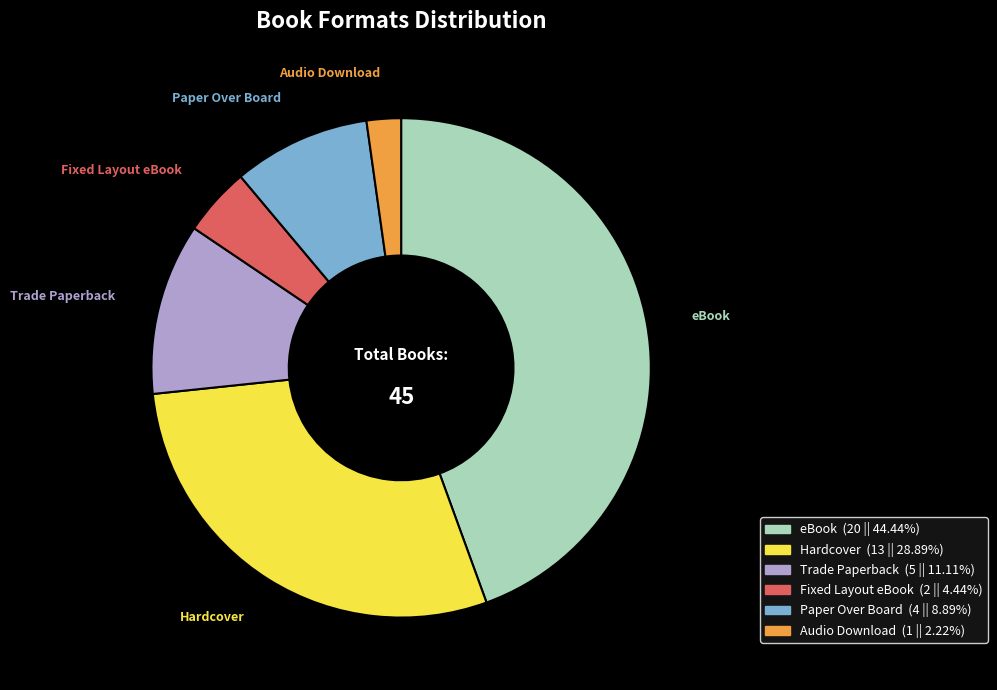

Which category has the smallest portion of the pie?

Audio Download